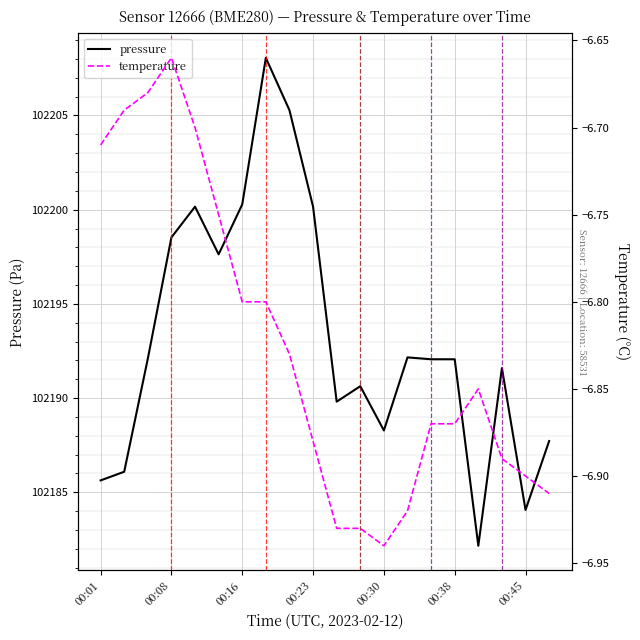

Reading right to left, transcribe all the data shown in this chart.

pressure: 102187.7	102184.1	102191.6	102182.2	102192.1	102192.1	102192.2	102188.3	102190.6	102189.8	102200.2	102205.3	102208.1	102200.3	102197.6	102200.2	102198.5	102192.1	102186.1	102185.6
temperature: -6.9	-6.9	-6.9	-6.8	-6.9	-6.9	-6.9	-6.9	-6.9	-6.9	-6.9	-6.8	-6.8	-6.8	-6.8	-6.7	-6.7	-6.7	-6.7	-6.7